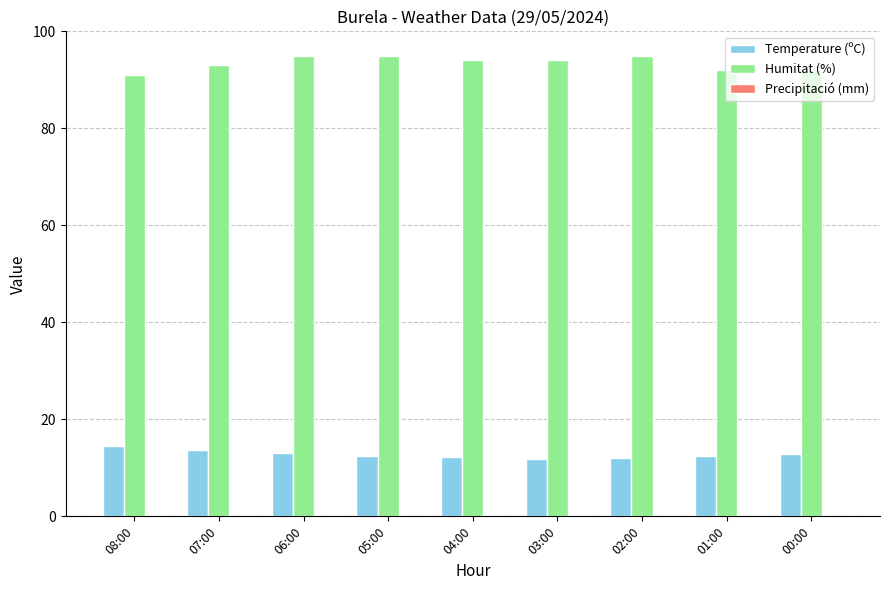

What is the label of the 3rd bar from the left?

06:00